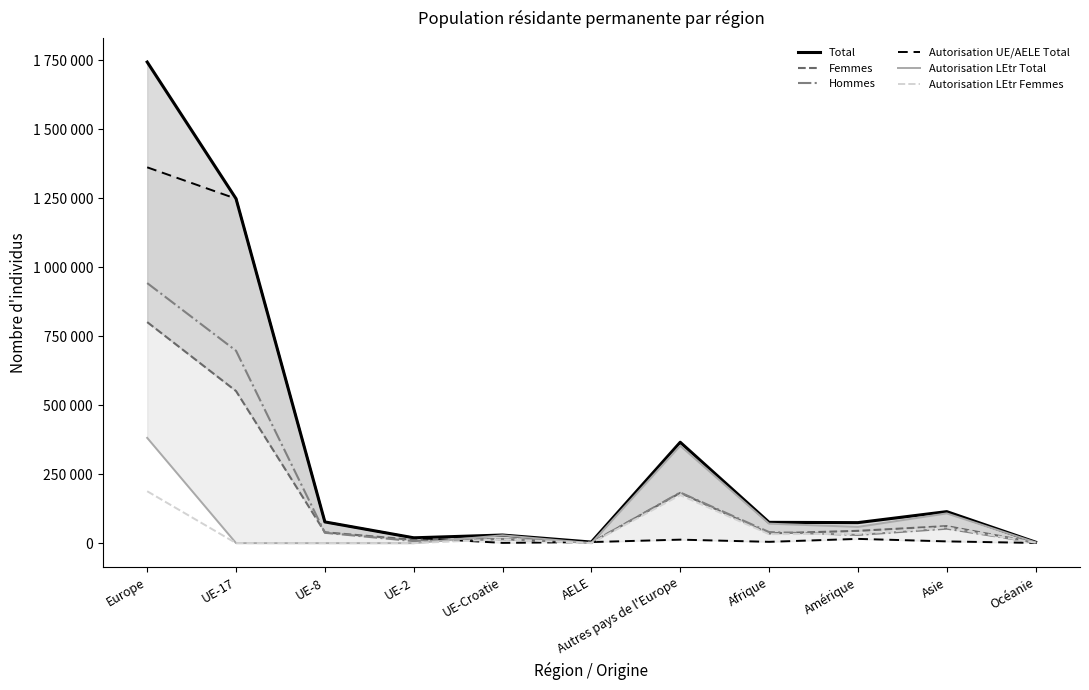

At how many categories does at least one series exceed 371311?

2